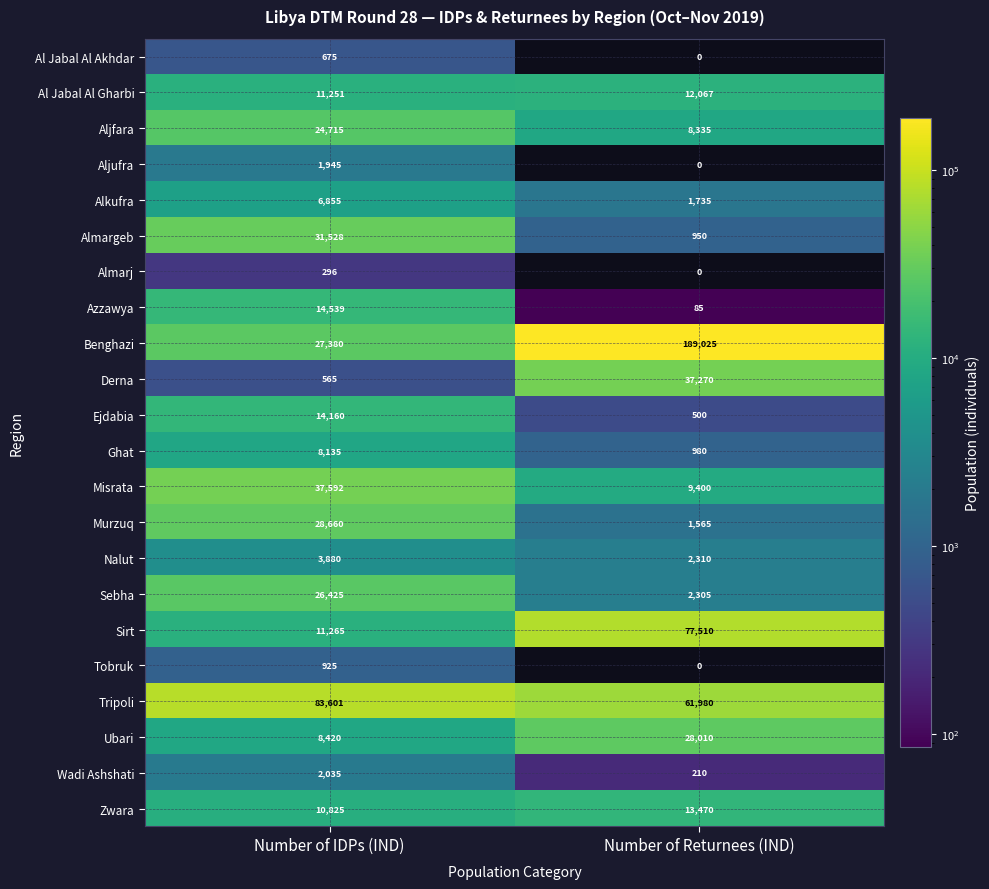

What is the greatest value displayed?

189025